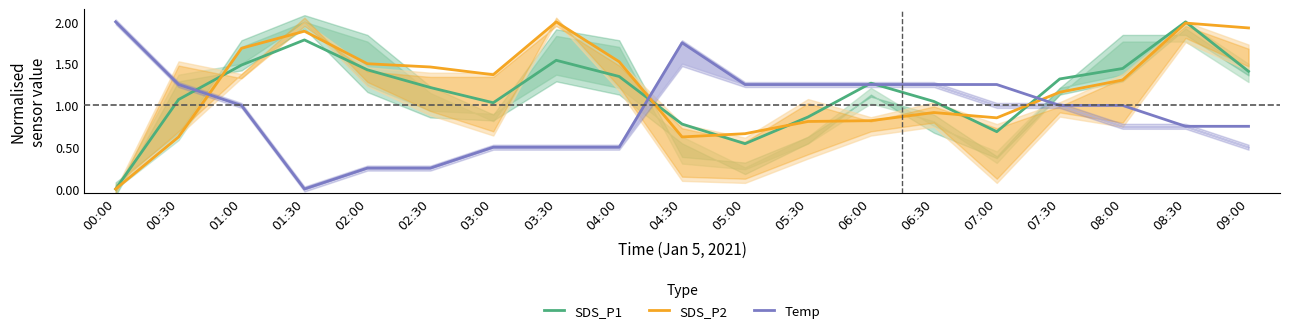

How many data points in SDS_P1 are above 1?

14